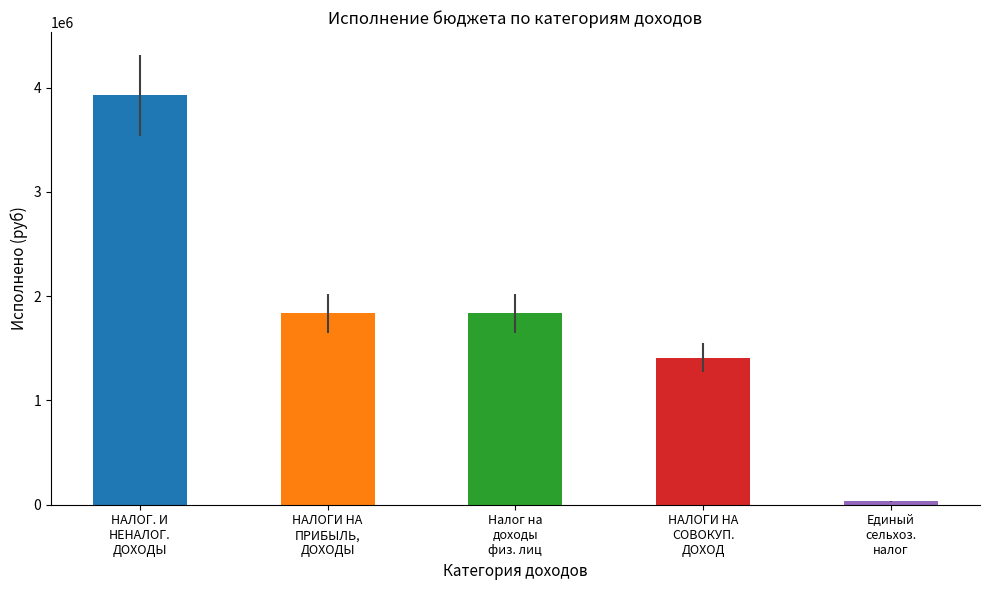

Where does the data first go above 1834642?

НАЛОГ. И
НЕНАЛОГ.
ДОХОДЫ